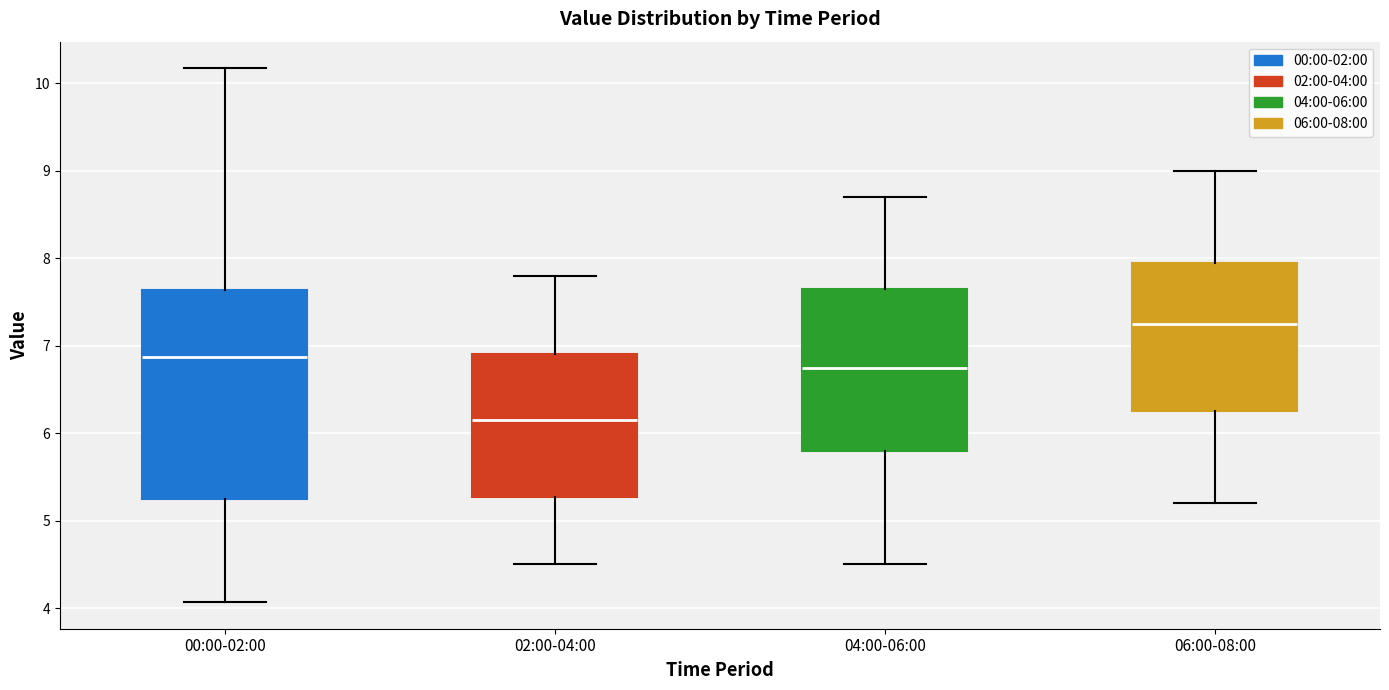

Comparing the boxes themselves (not the whiskers), which one is the tallest?

00:00-02:00